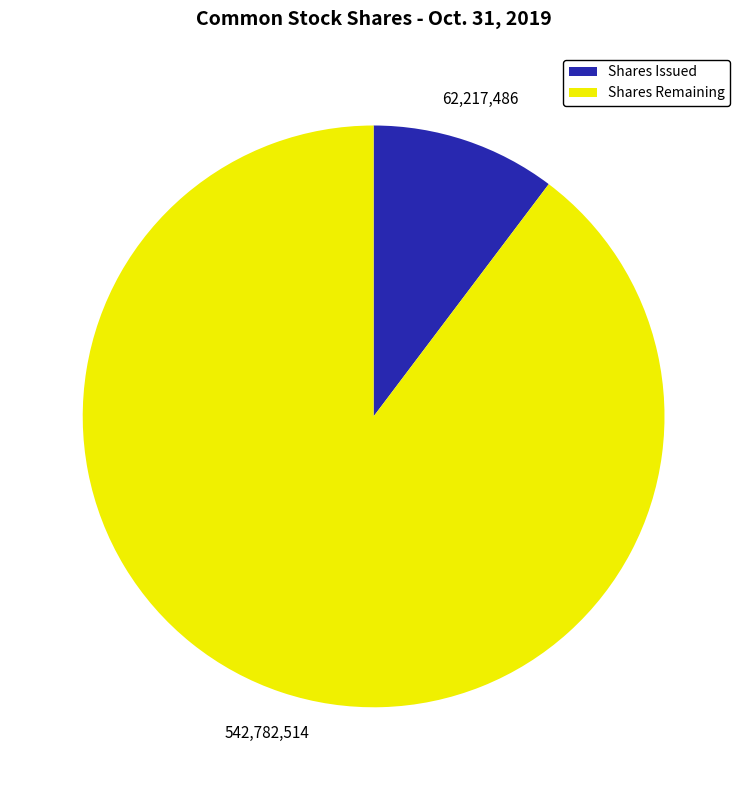

Which category has the smallest portion of the pie?

Shares Issued